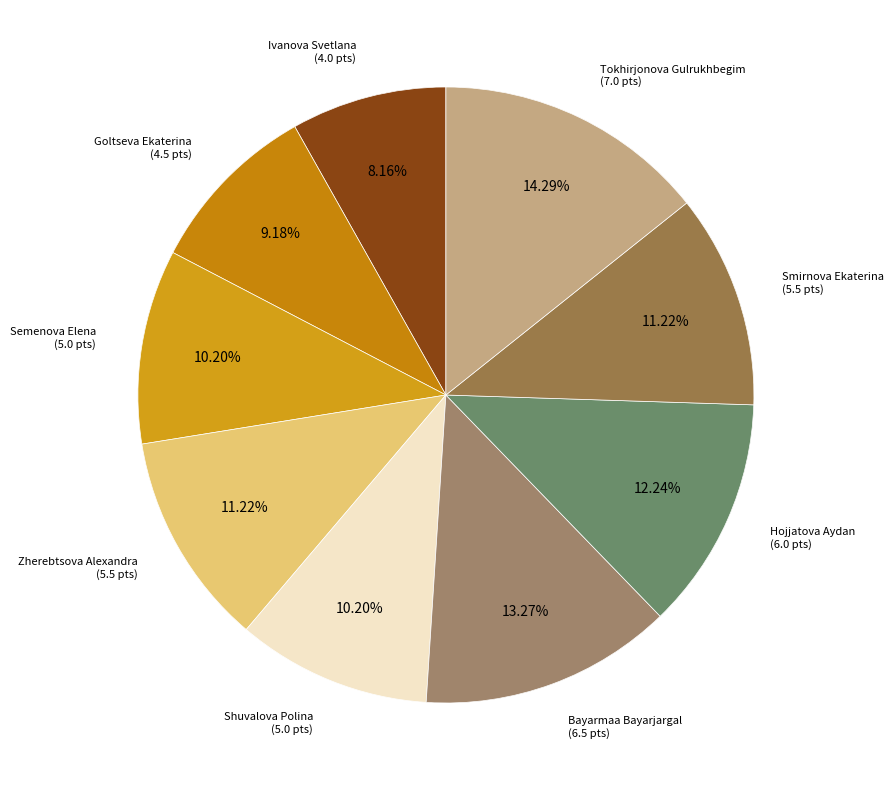

Between Zherebtsova Alexandra and Ivanova Svetlana, which is larger?

Zherebtsova Alexandra